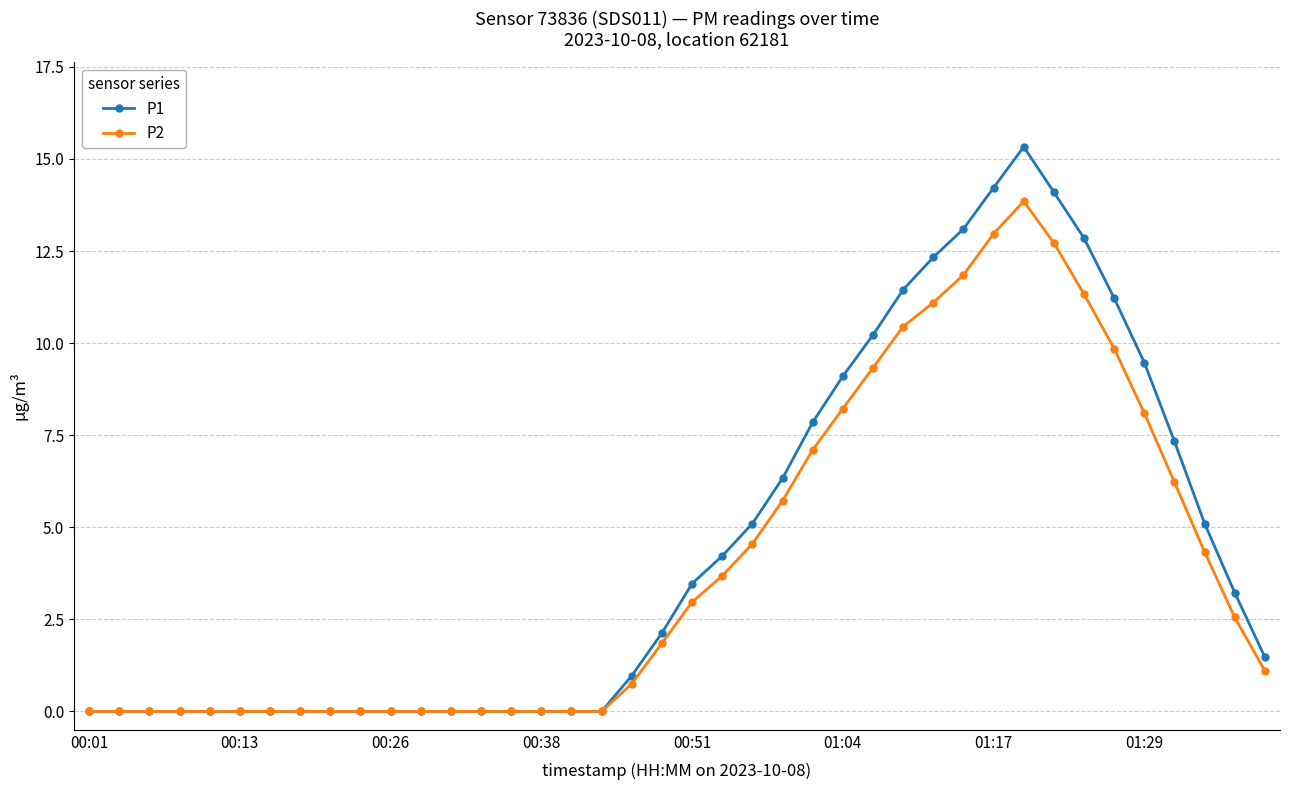

True or false: P2 has more than 0 points higher than both neighbors.

True